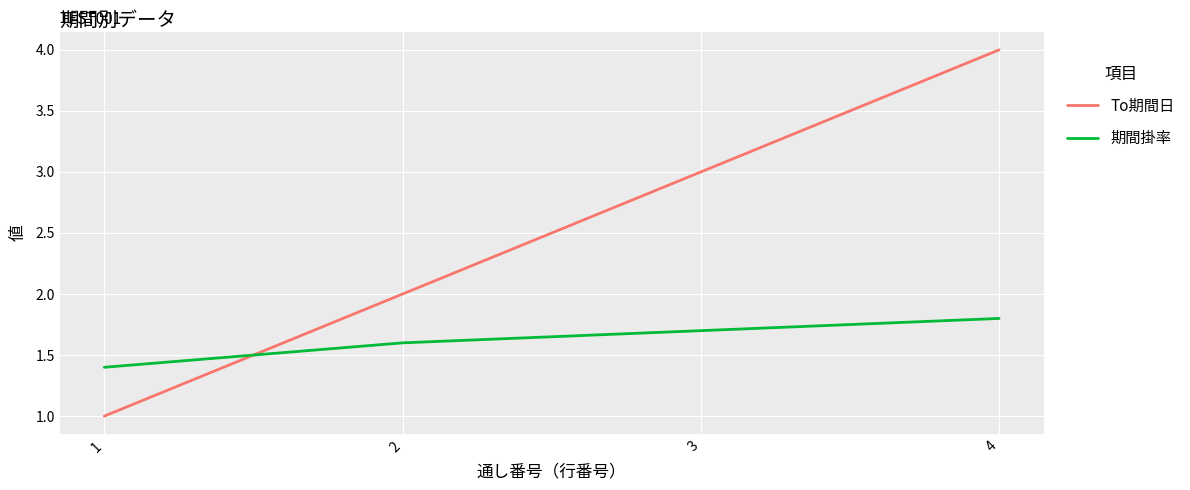

List the series in order of their peak value, lowest first.

期間掛率, To期間日